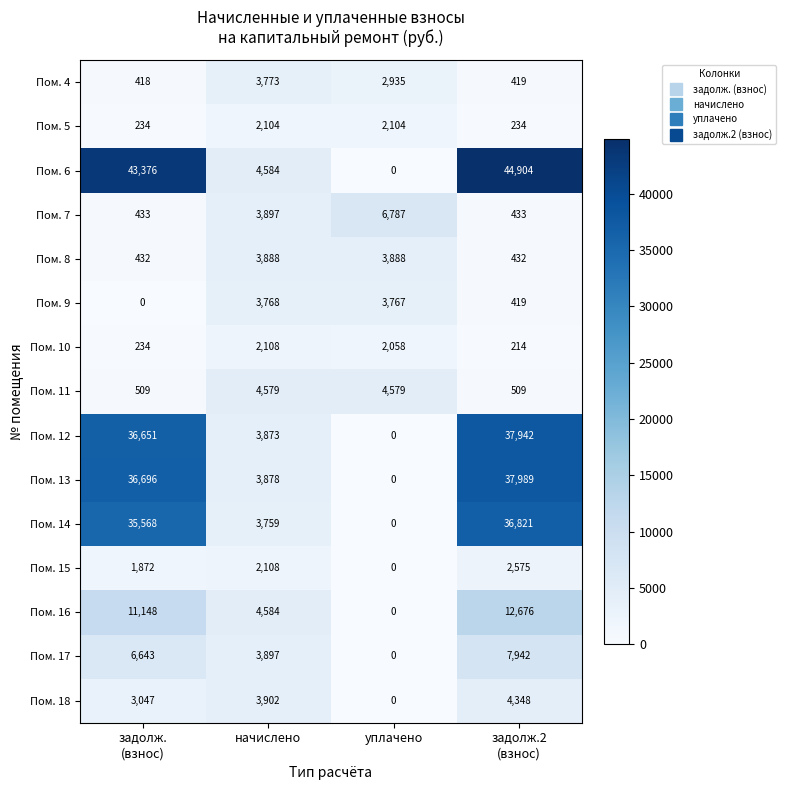

Between уплачено and задолж.2
(взнос), which series saw the biggest shift?

Пом. 6